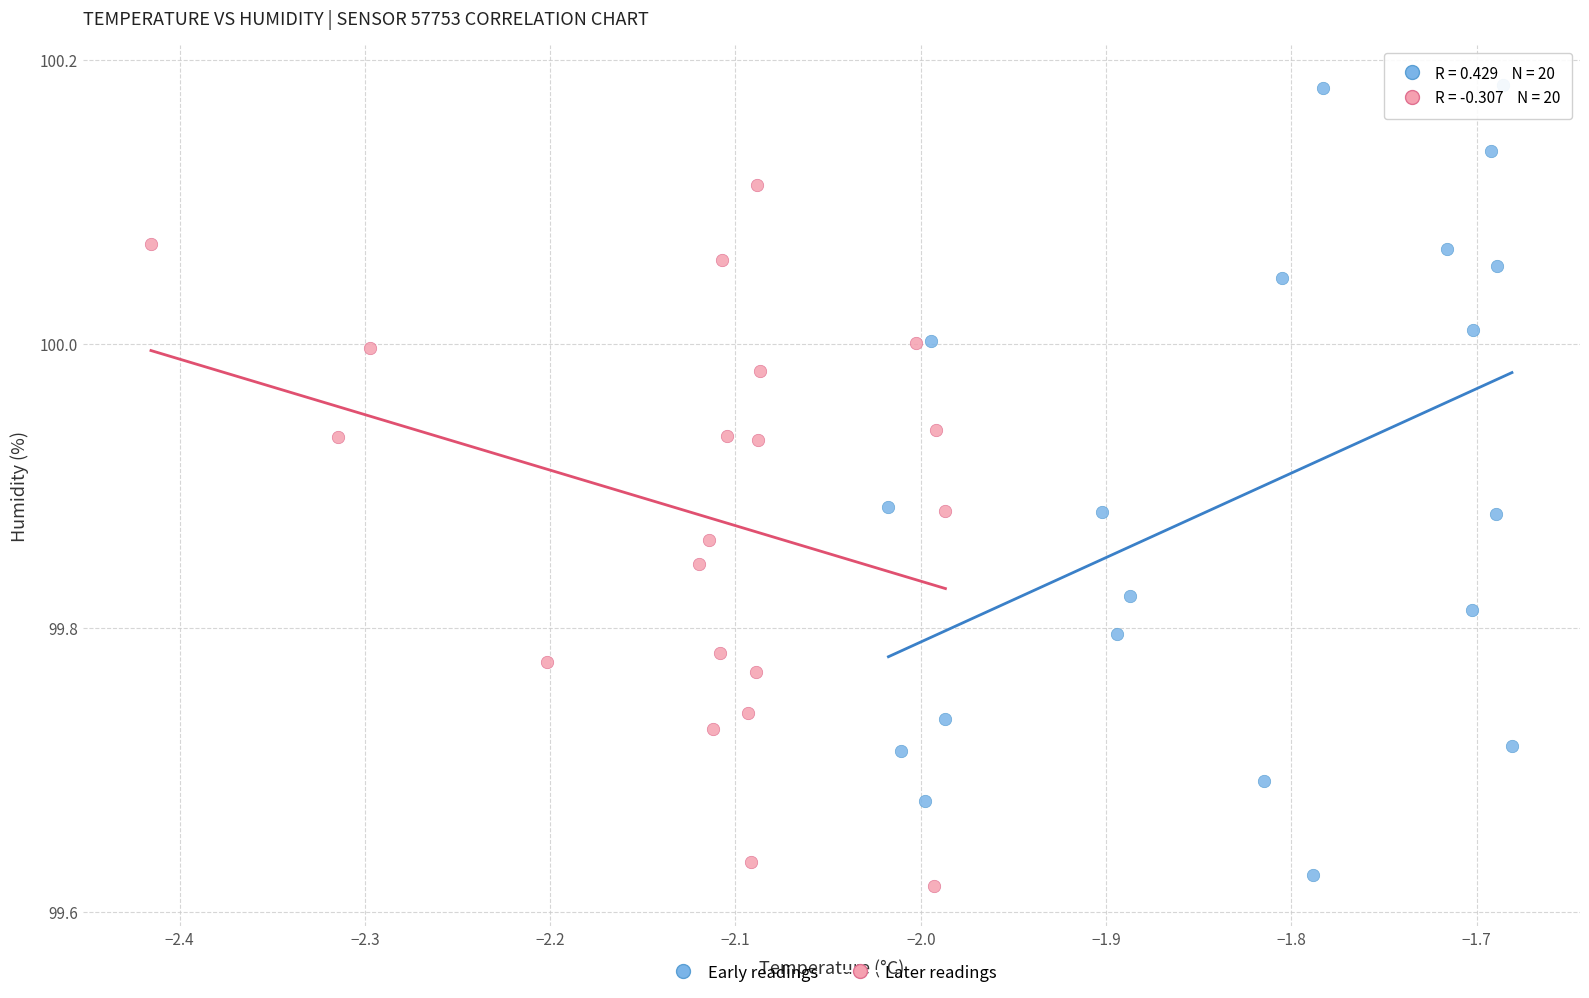

Which series reaches the maximum Y coordinate?

Early readings